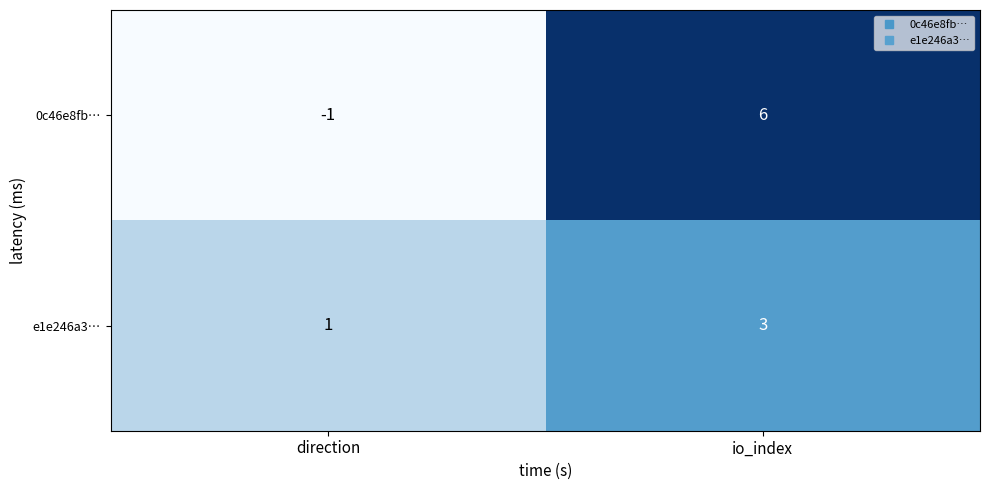

What is the difference between the maximum and minimum values in the 0c46e8fb… series?

7